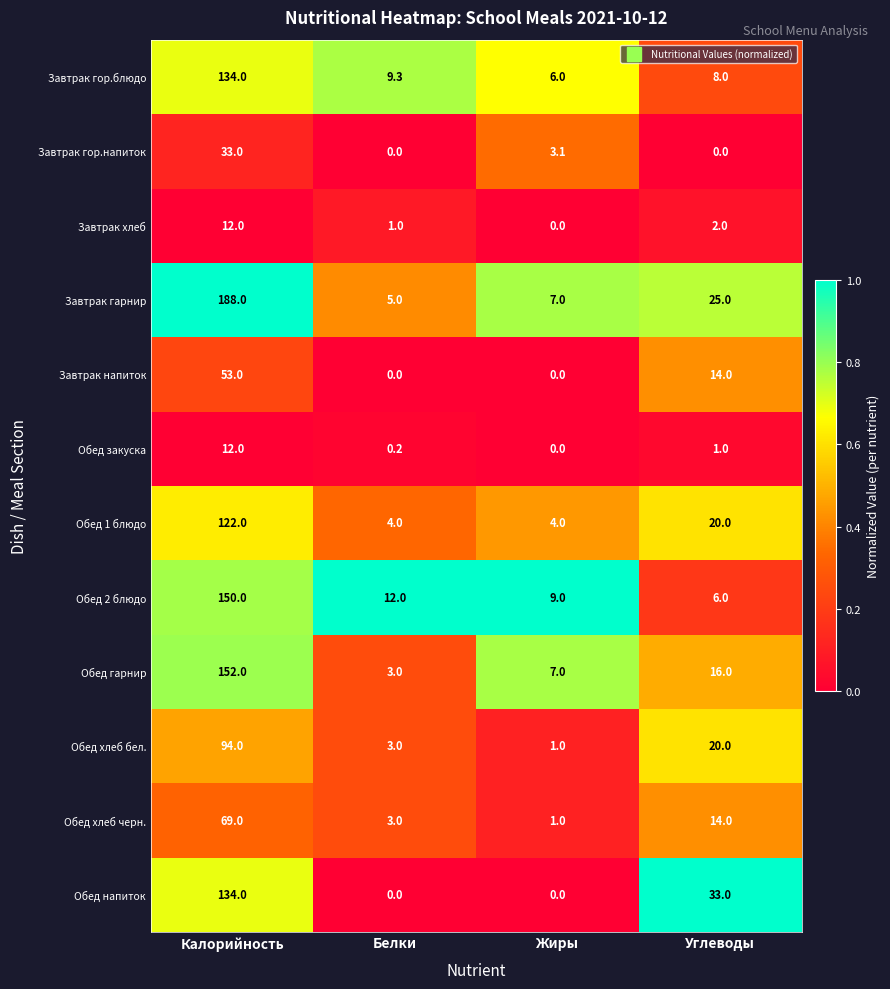

What is the total value across all series at Калорийность?

1153.0